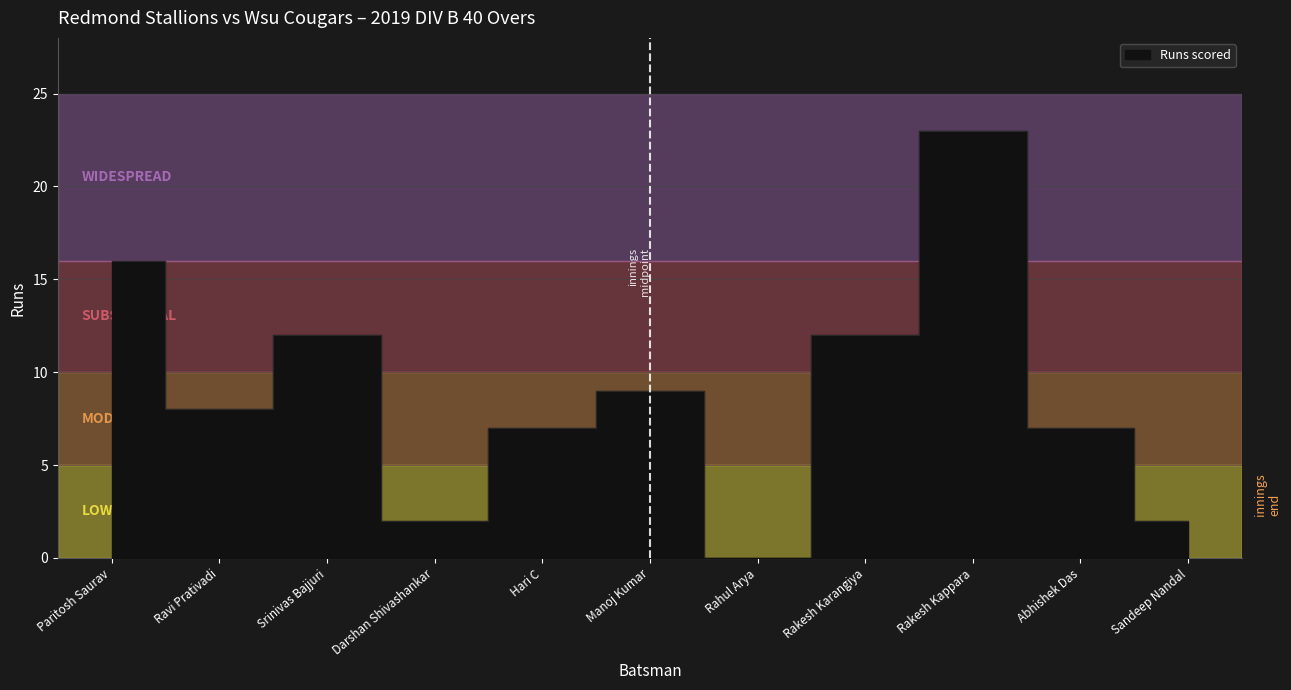

Reading right to left, what are all the values shown in this chart?

Sandeep Nandal=2	Abhishek Das=7	Rakesh Kappara=23	Rakesh Karangiya=12	Rahul Arya=0	Manoj Kumar=9	Hari C=7	Darshan Shivashankar=2	Srinivas Bajjuri=12	Ravi Prativadi=8	Paritosh Saurav=16